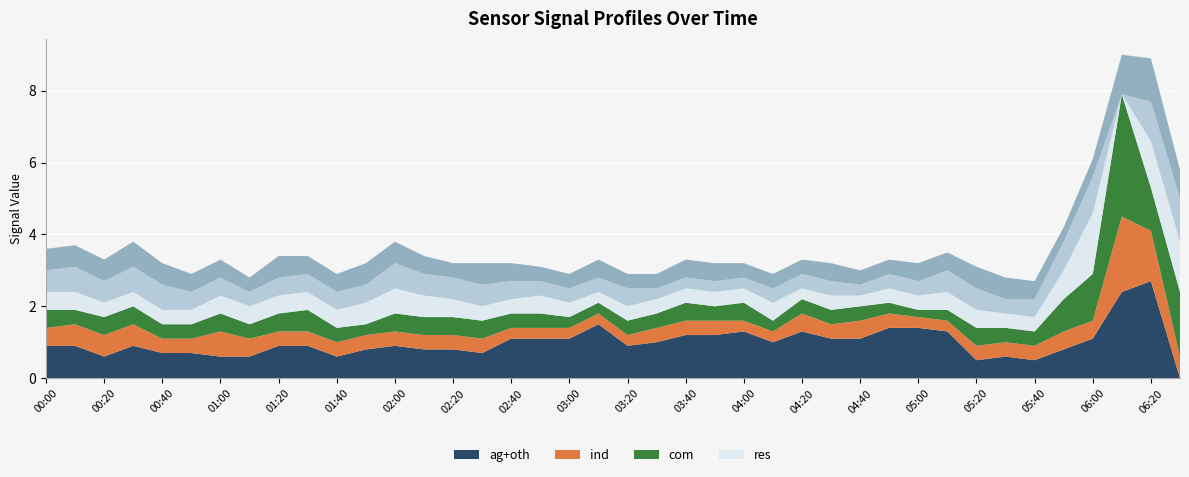

What is the total value across all series at 04:00?

3.2